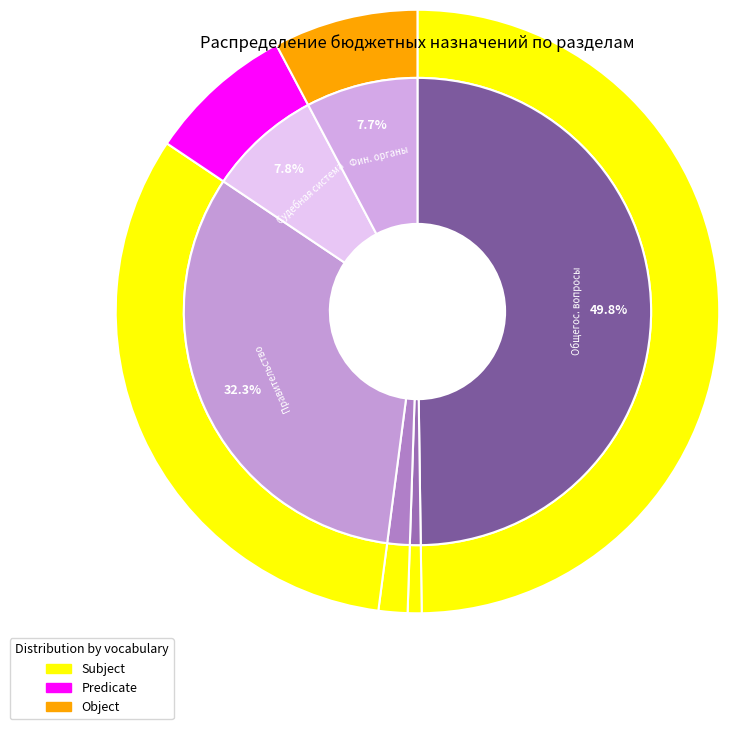

True or false: Функционирование высшего должностного лица accounts for 1% of the total.

True